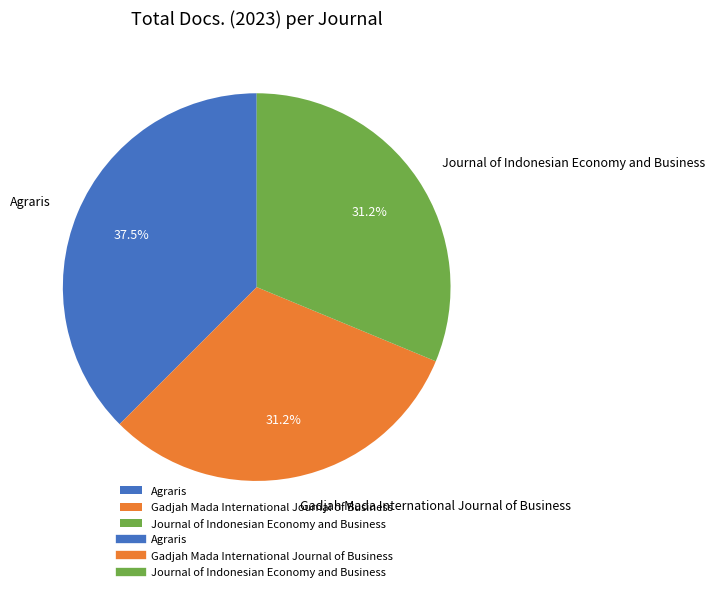

How many slices are in this pie chart?

3